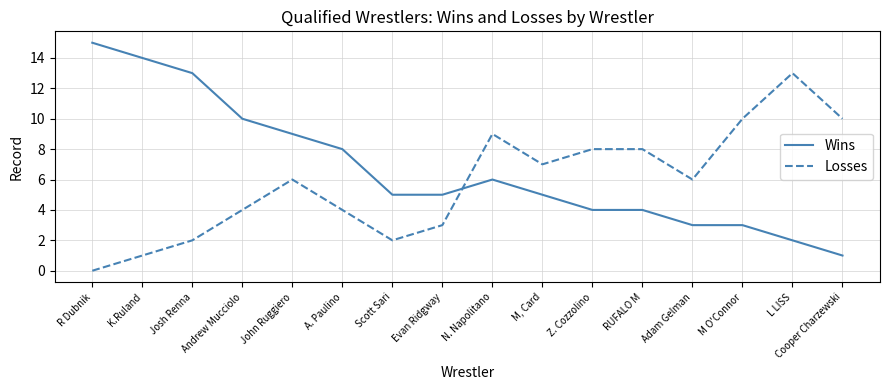

What is the average value of the Wins series?

7